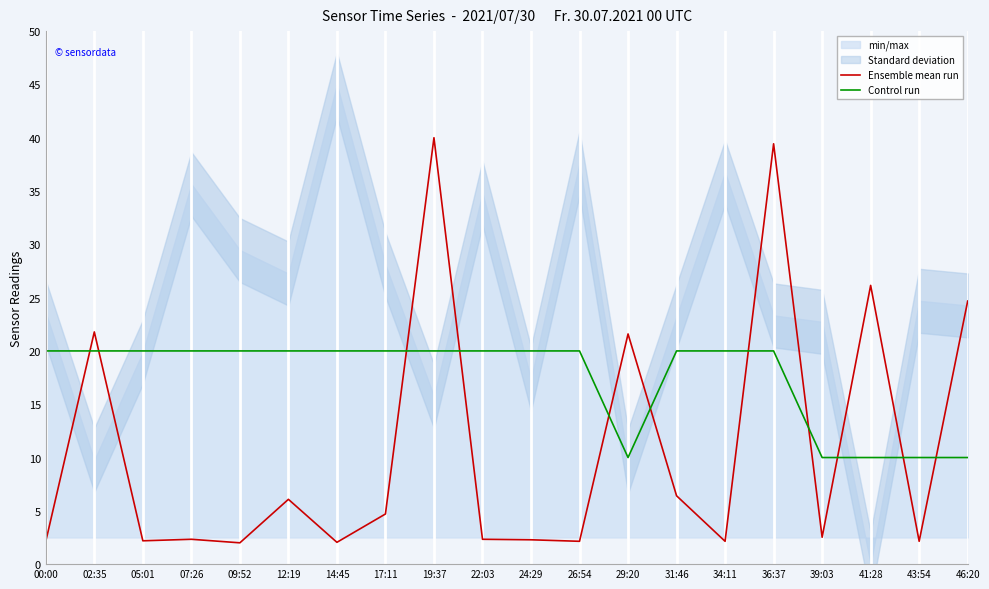

Which category has the highest value in the Ensemble mean run series?

19:37